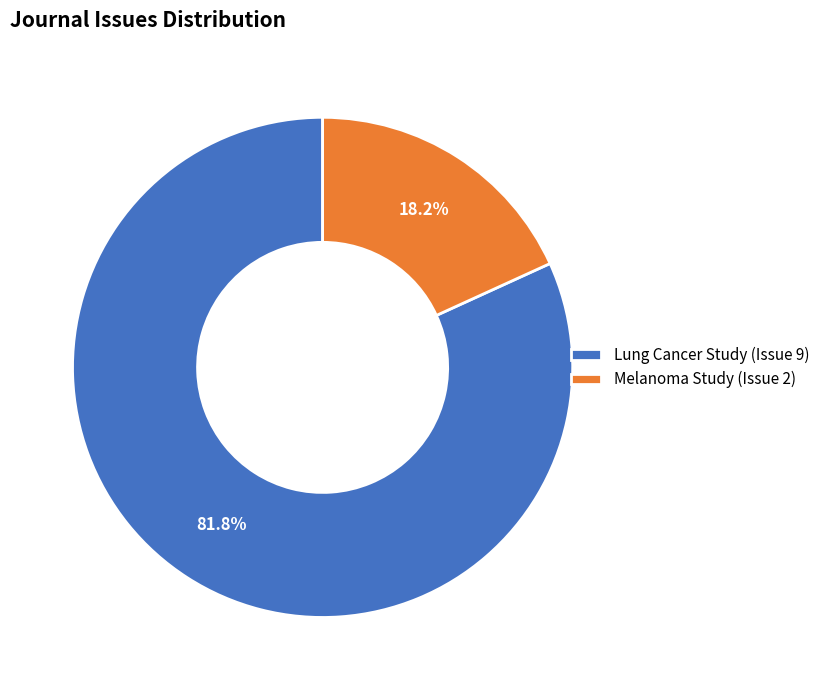

To the nearest percent, what is the difference between the largest and smallest slice percentages?

64%